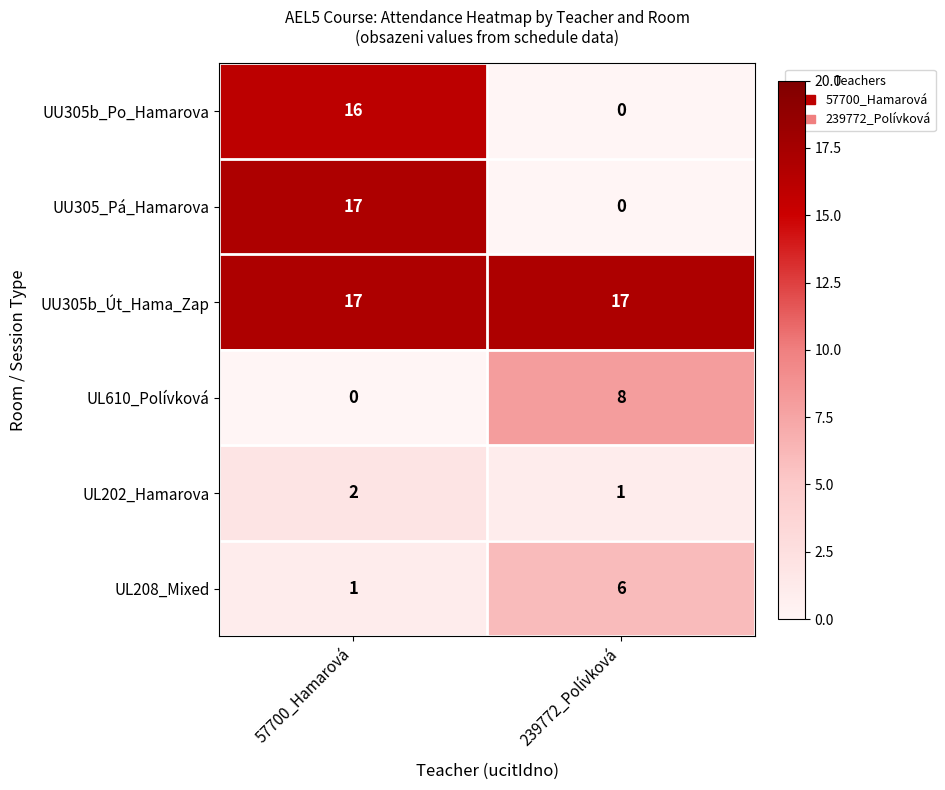

Between 57700_Hamarová and 239772_Polívková, which series saw the biggest shift?

UU305_Pá_Hamarova